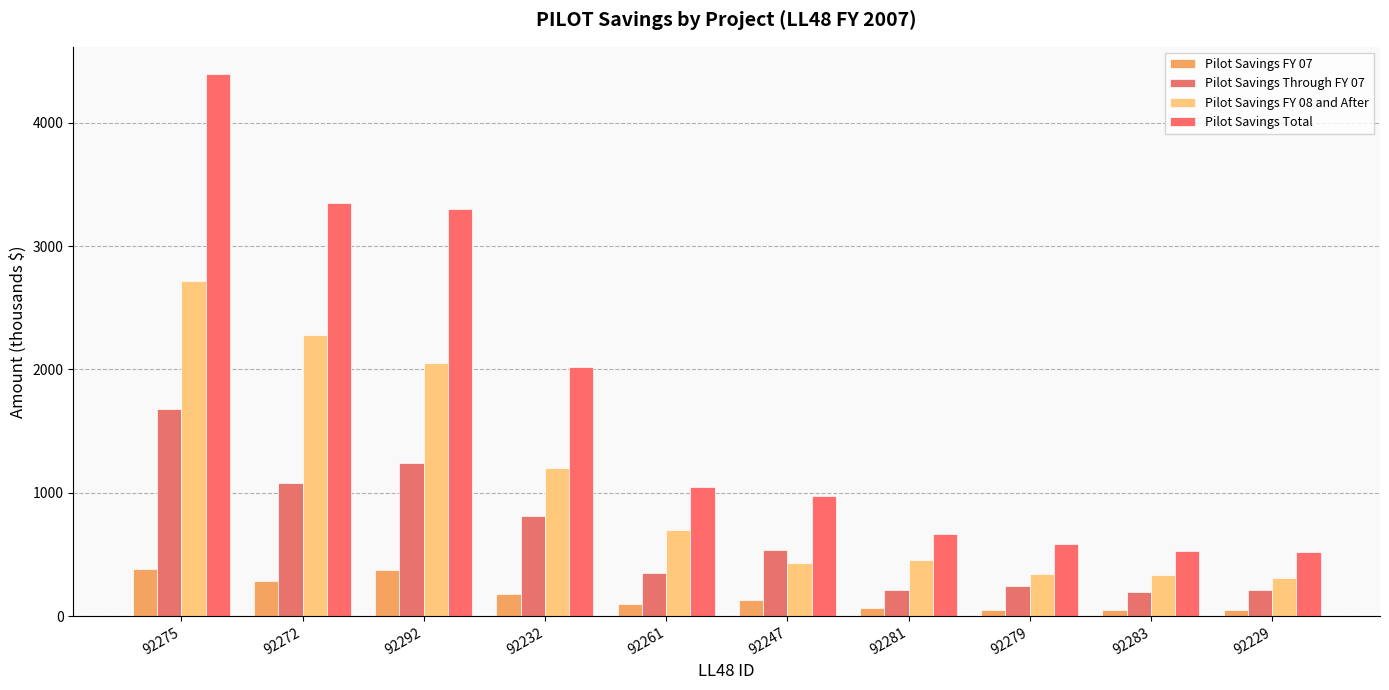

The value of Pilot Savings Through FY 07 at 92283 is 277.1. True or false?

False